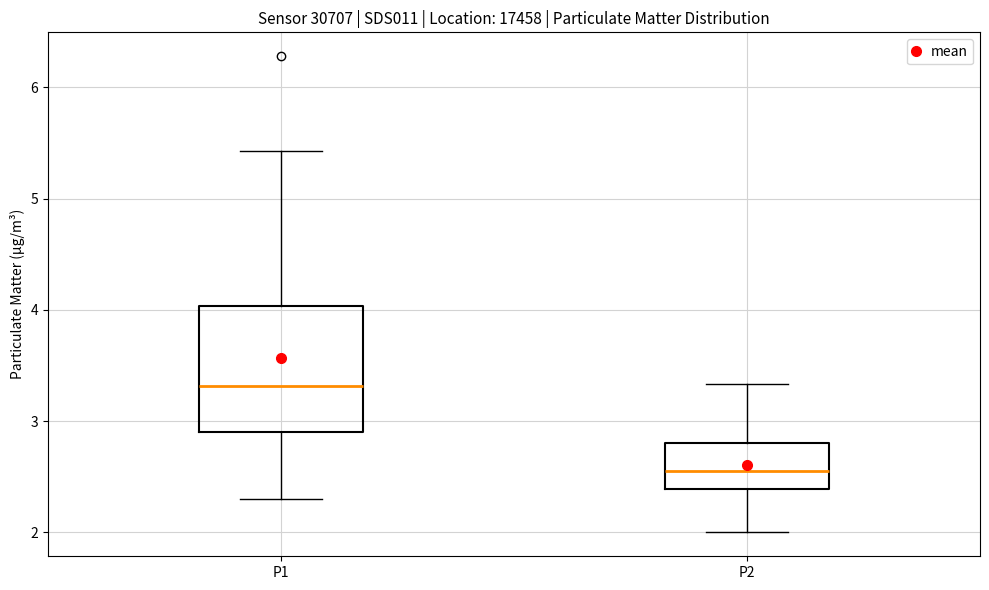

Reading left to right, transcribe this box plot: for each box, give where its median line is, the range the box spans, and where its two whiskers end, as read against the y-axis. The values are not printed on the chart, so give them approximately, as read against the axis.

P1: median 3.3, box 2.9 to 4.0, whiskers 2.3 to 5.4
P2: median 2.6, box 2.4 to 2.8, whiskers 2.0 to 3.3